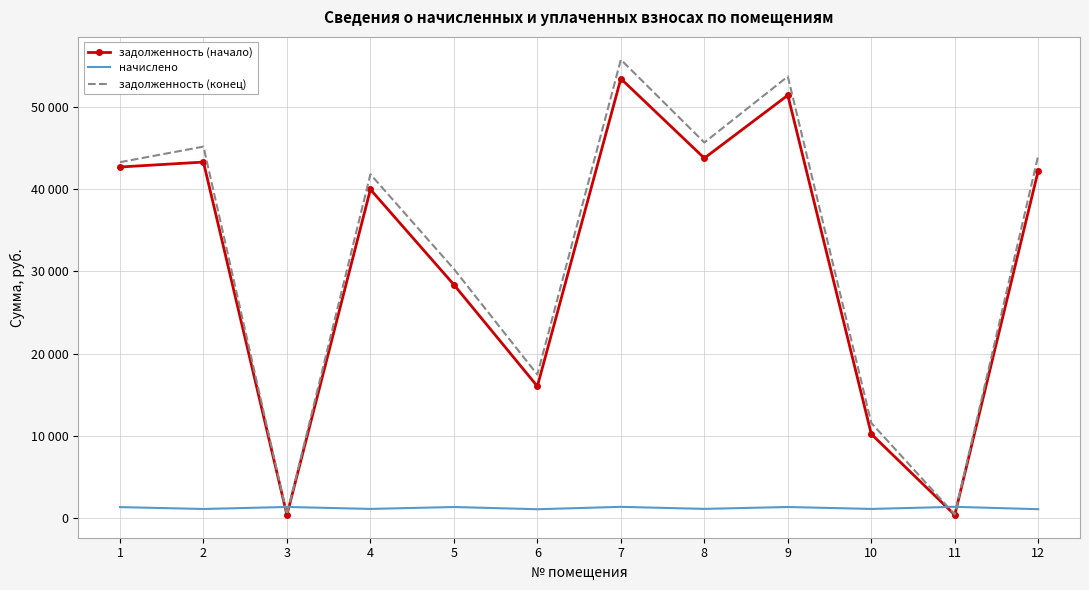

What are all the series names shown in the legend?

задолженность (начало), начислено, задолженность (конец)